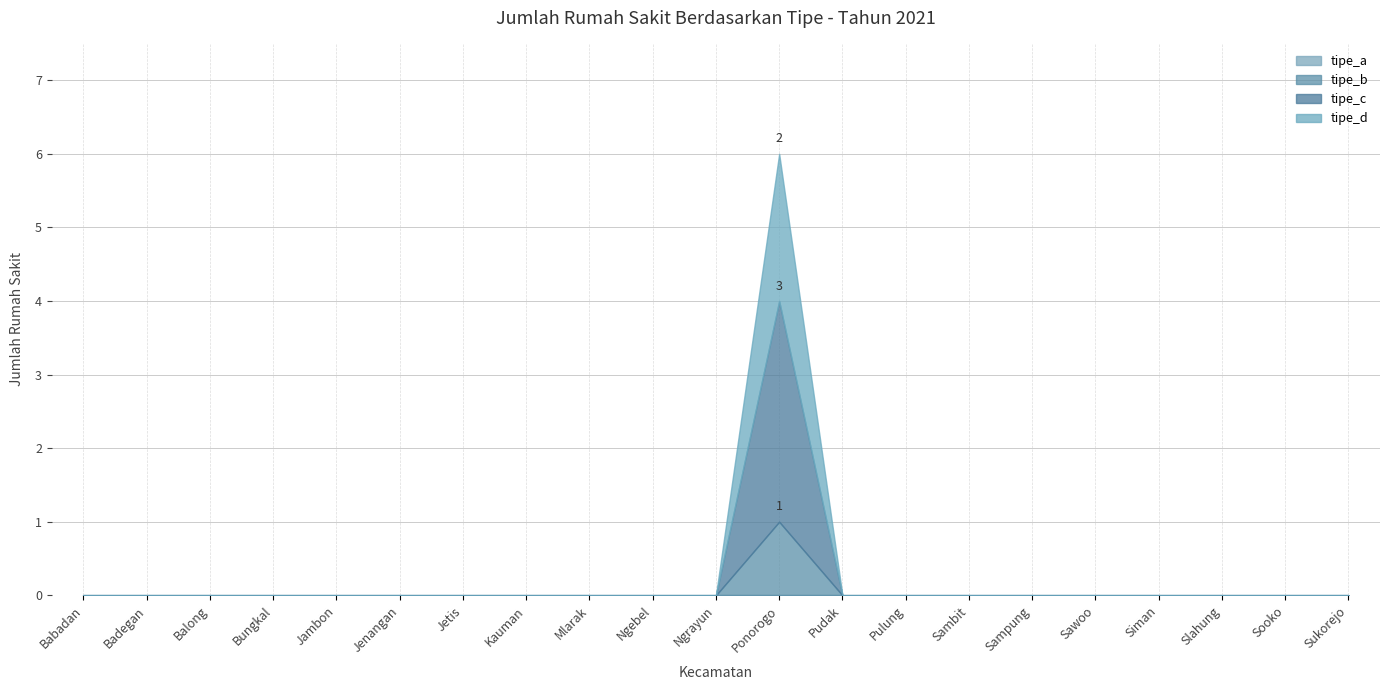

The value of tipe_b at Slahung is 0. True or false?

True